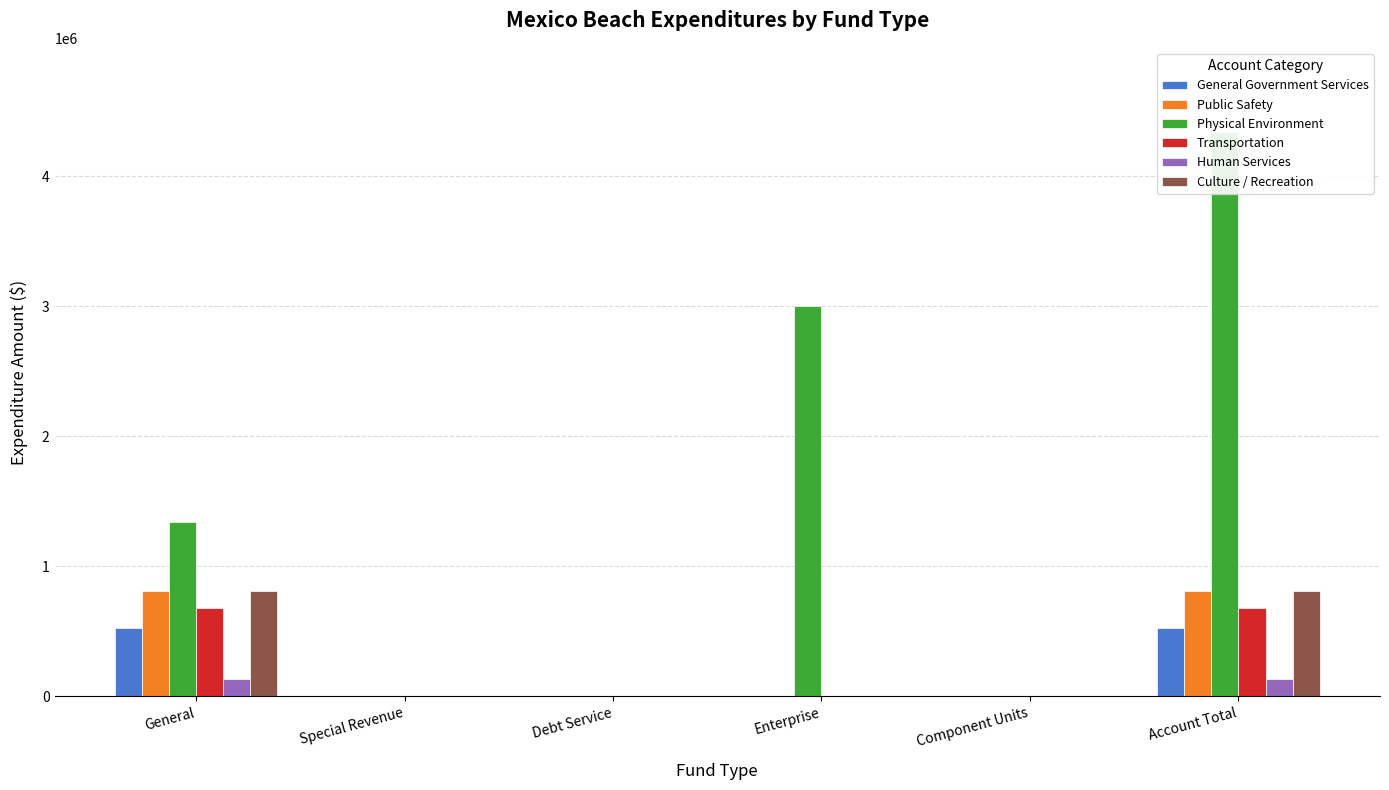

True or false: Culture / Recreation has a value of -391956 at Component Units.

False